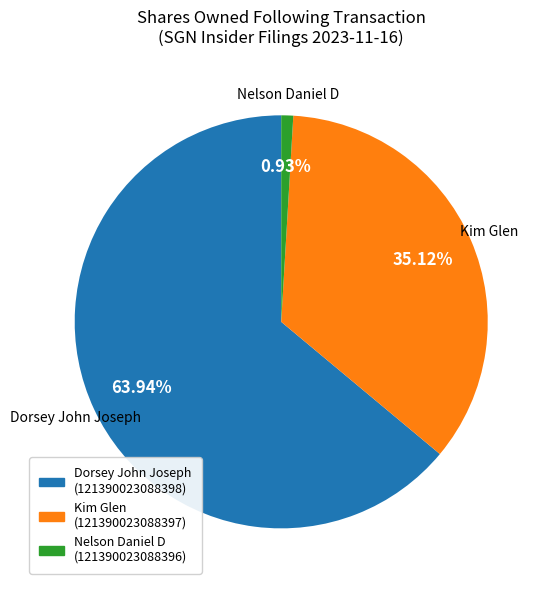

Is there any slice that represents more than half of the pie?

Yes